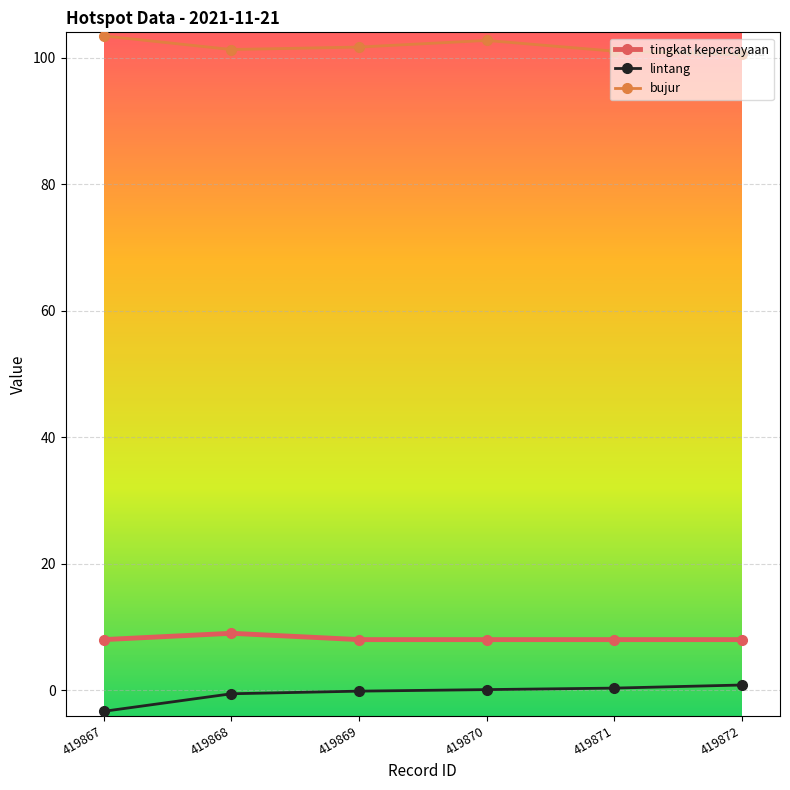

Which label corresponds to the smallest value in the chart?

419867